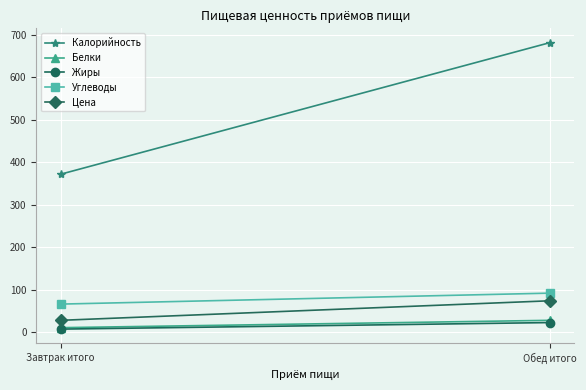

The Калорийность series shows 540.9 at Завтрак итого. True or false?

False